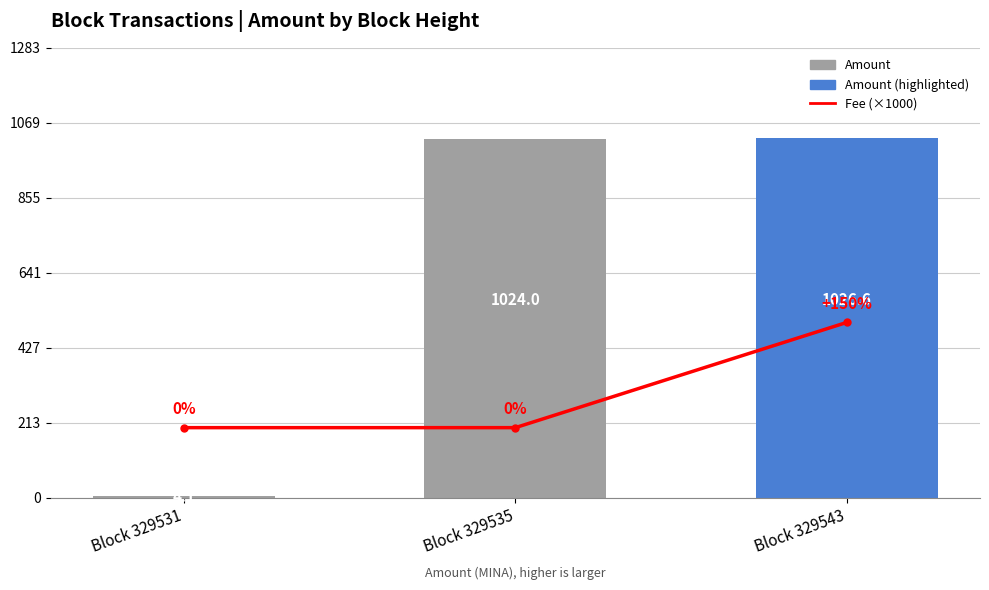

How many series are shown in this chart?

2